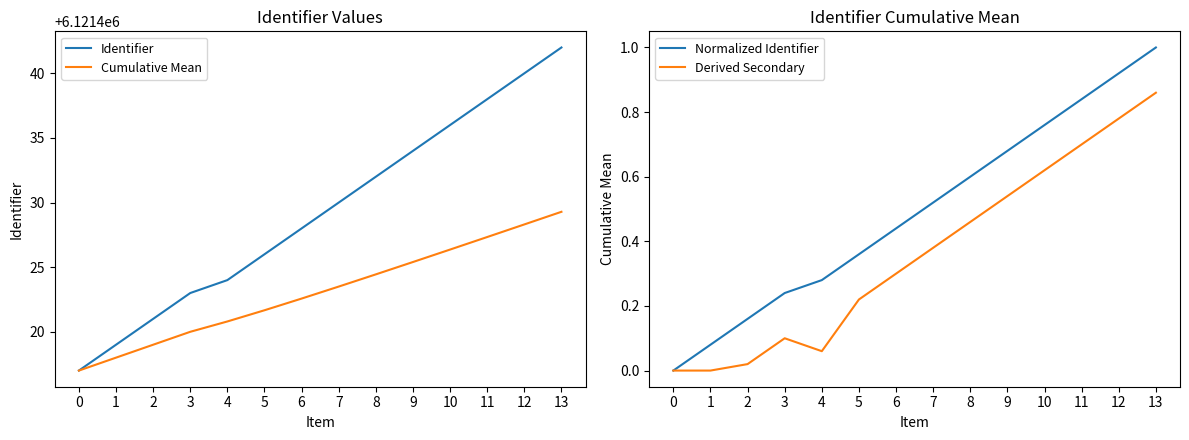

Which series has the widest spread of values?

Identifier